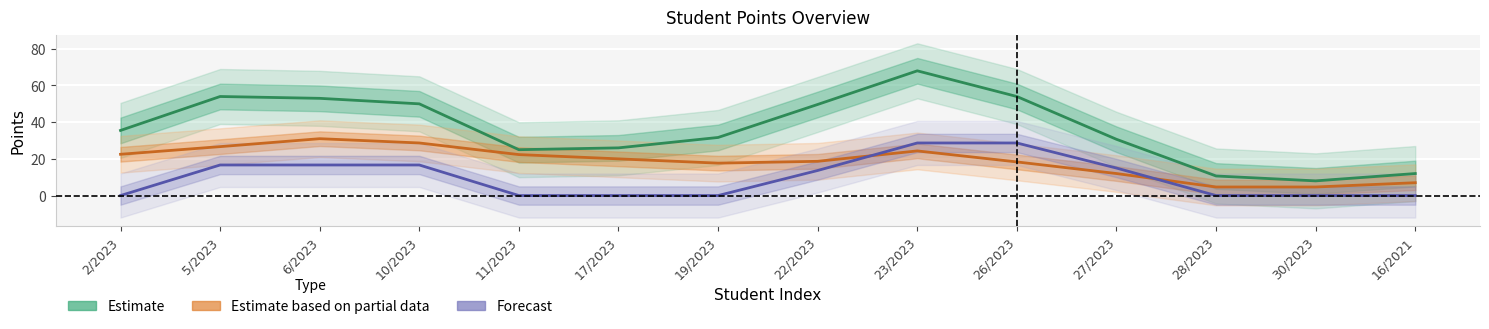

What is the label of the 2nd point from the left?

5/2023